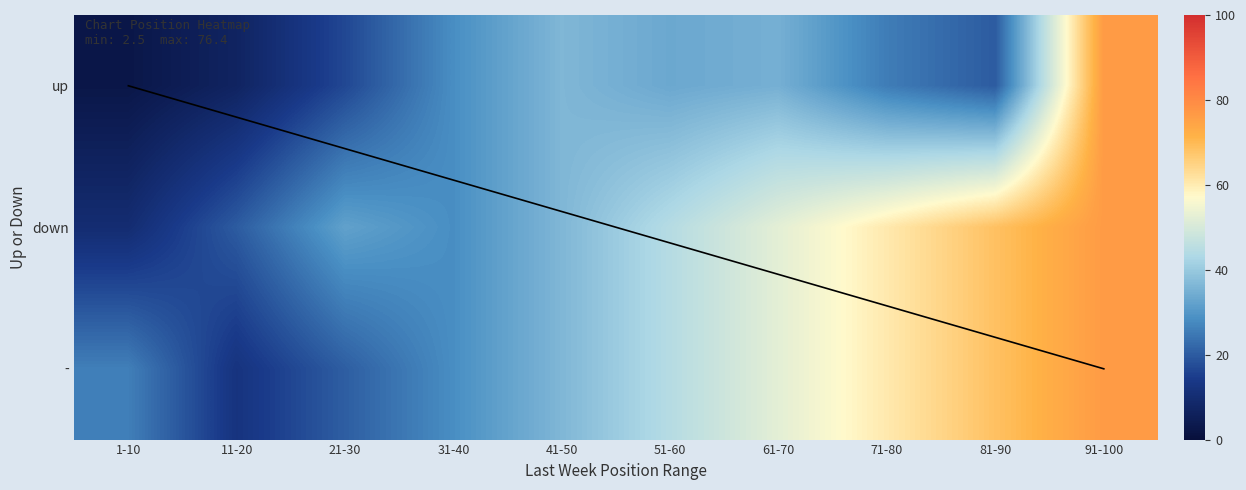

What is the greatest value displayed?

76.4